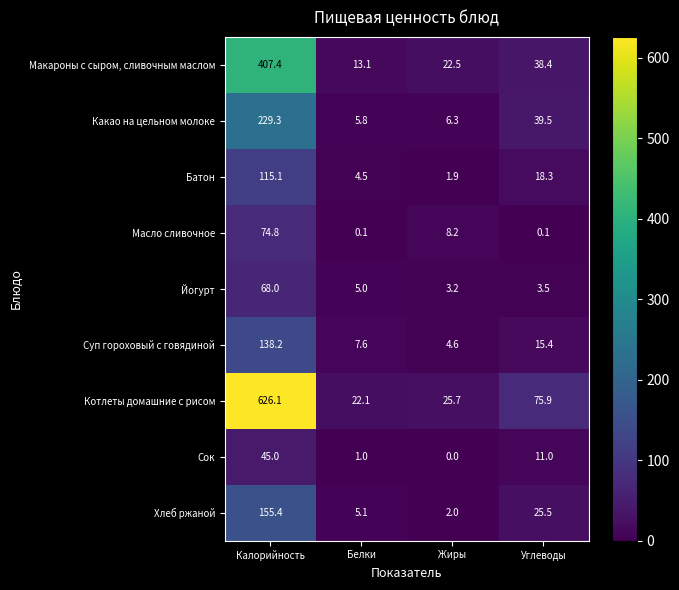

List the series in order of their peak value, lowest first.

Сок, Йогурт, Масло сливочное, Батон, Суп гороховый с говядиной, Хлеб ржаной, Какао на цельном молоке, Макароны с сыром, сливочным маслом, Котлеты домашние с рисом